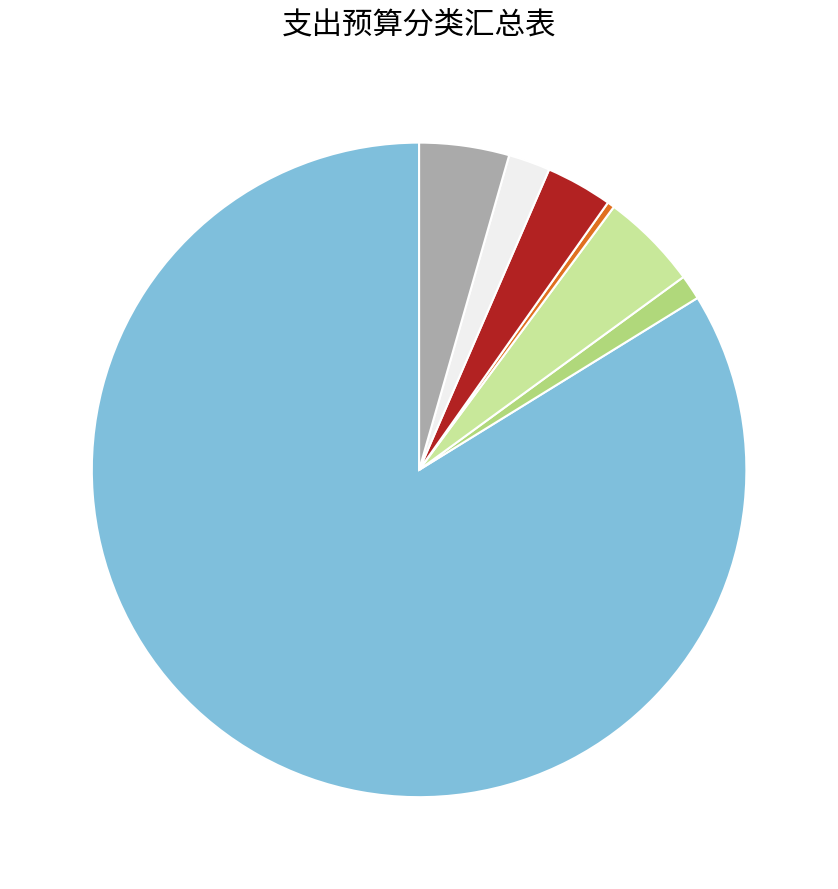

Is there any slice that represents more than half of the pie?

Yes